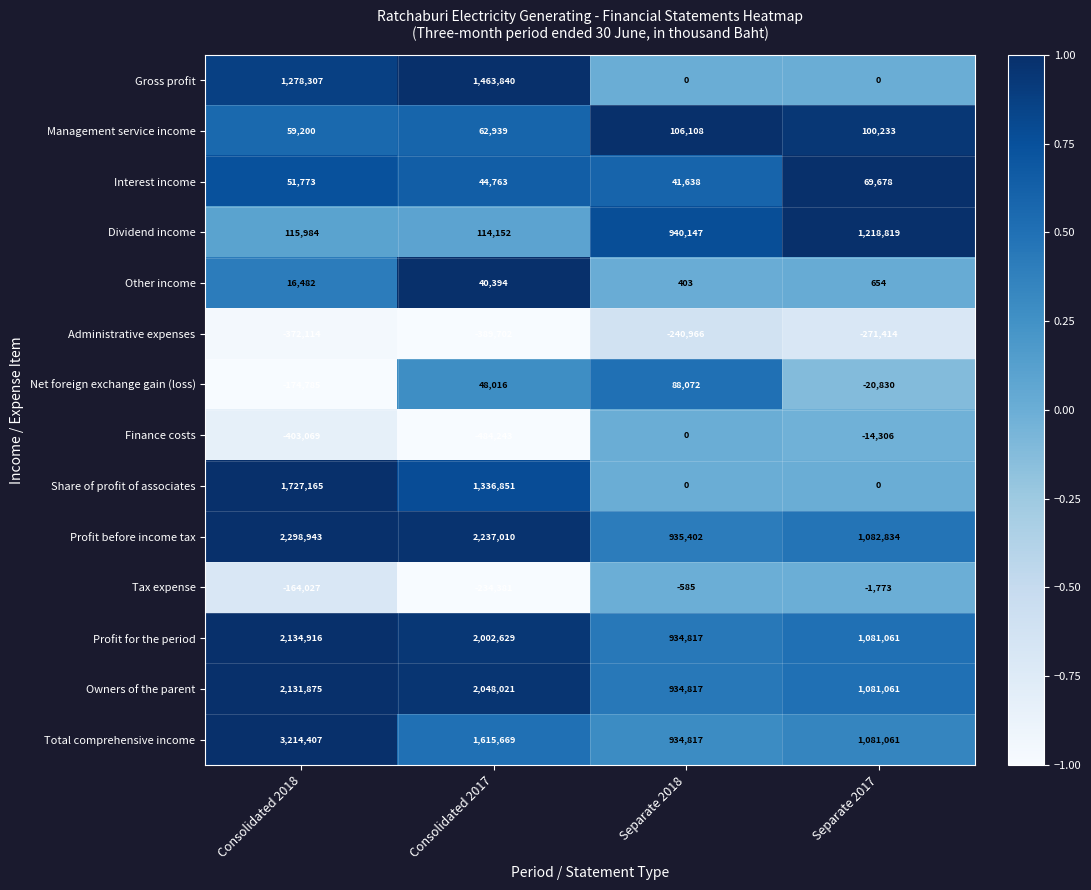

What is the sum of the Net foreign exchange gain (loss) values at Consolidated 2017 and Separate 2017?

27186